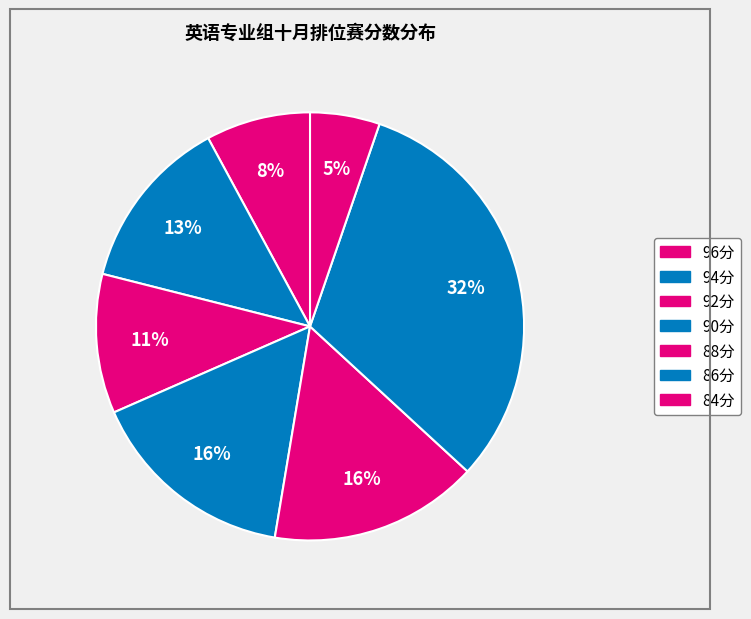

How many slices are in this pie chart?

7